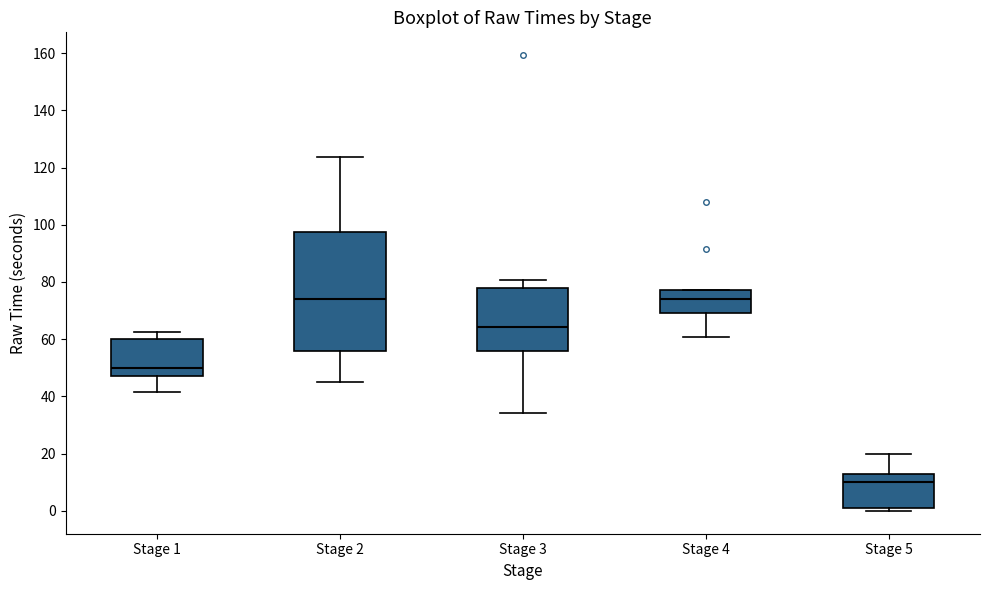

Reading left to right, transcribe this box plot: for each box, give where its median line is, the range the box spans, and where its two whiskers end, as read against the y-axis. The values are not printed on the chart, so give them approximately, as read against the axis.

Stage 1: median 50, box 48 to 60, whiskers 42 to 62
Stage 2: median 74, box 56 to 98, whiskers 46 to 124
Stage 3: median 64, box 56 to 78, whiskers 34 to 80
Stage 4: median 74, box 70 to 78, whiskers 60 to 78
Stage 5: median 10, box 2 to 14, whiskers 0 to 20